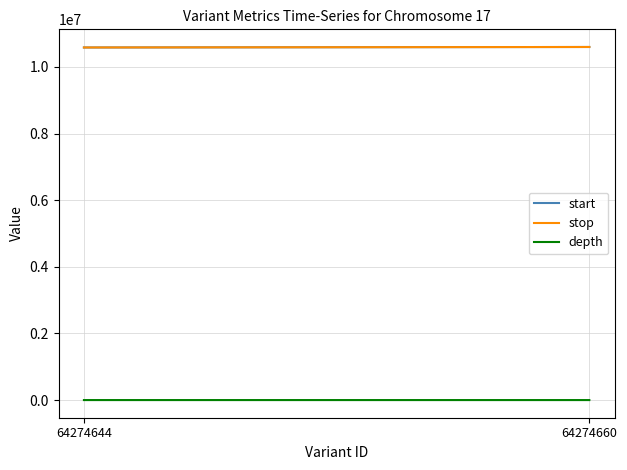

What is the difference between the highest and lowest values at 64274660?

10599542